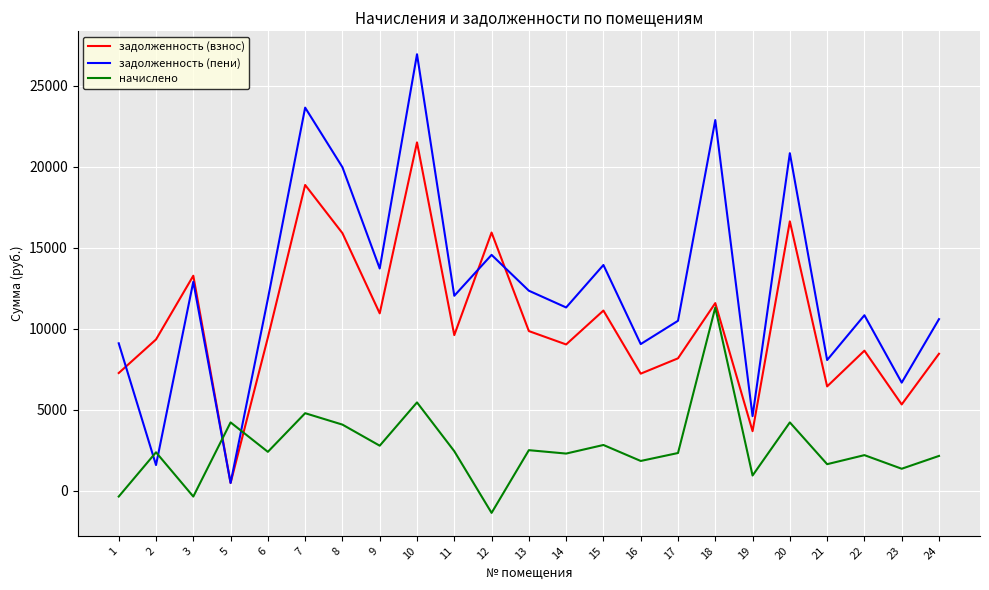

What is the highest value of the начислено series?

11303.5